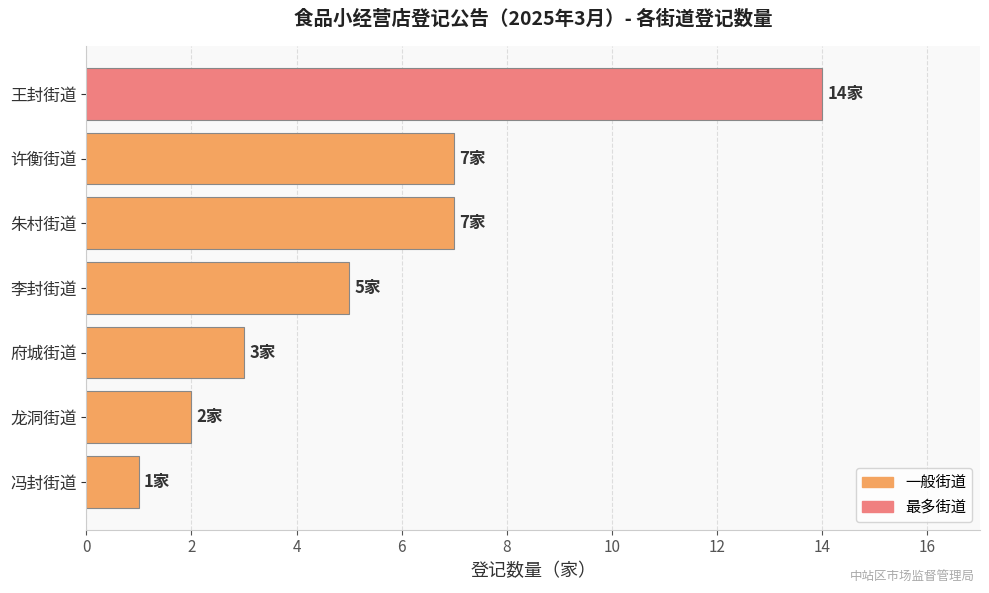

What is the difference between the maximum and minimum values?

13